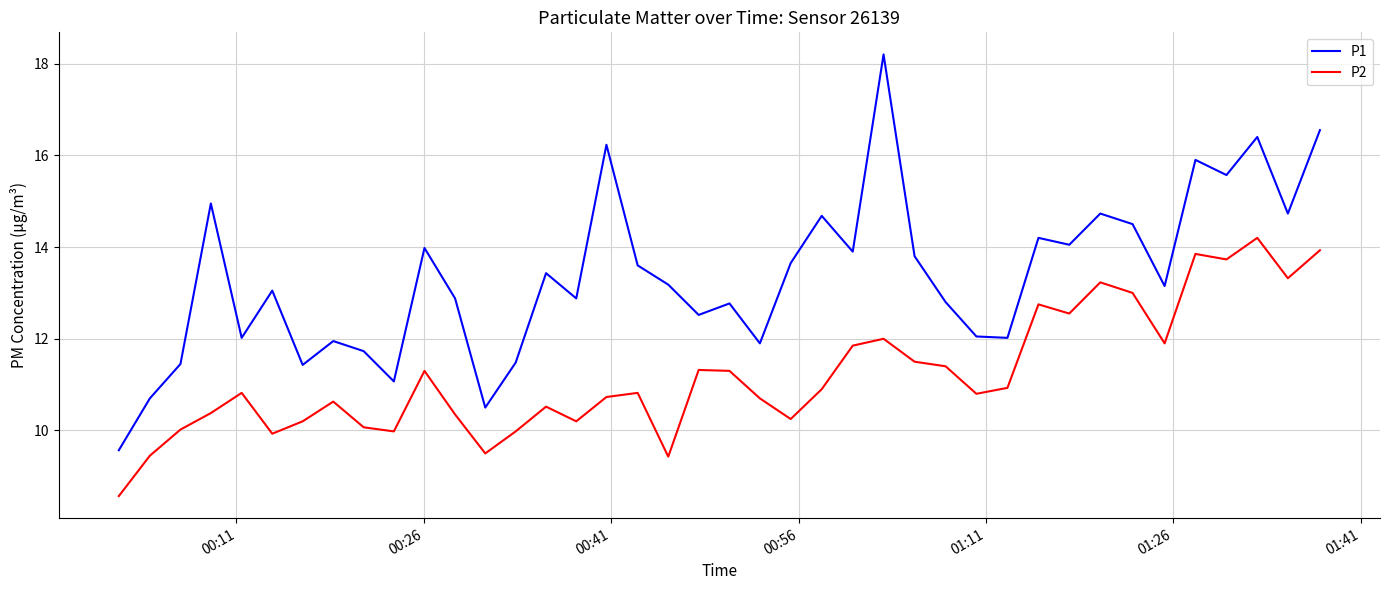

How many distinct data groups are displayed?

2